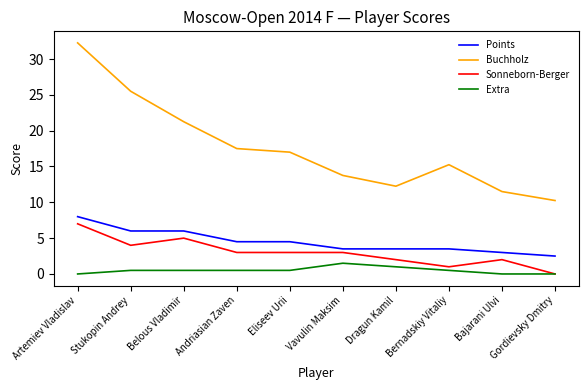

Which series changed the most between Belous Vladimir and Vavulin Maksim?

Buchholz